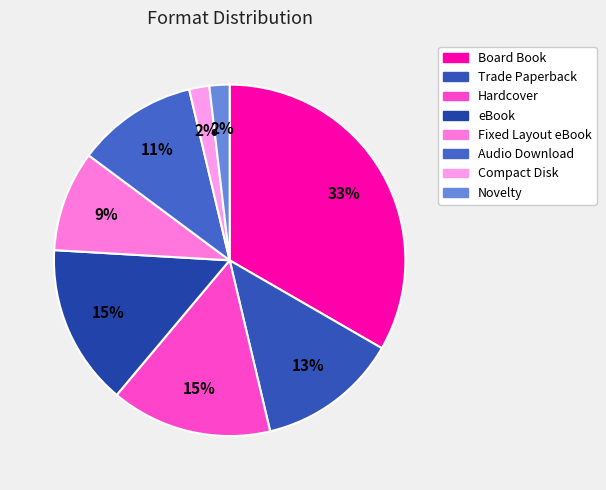

Rank the categories by value from highest to lowest.

Board Book, Hardcover, eBook, Trade Paperback, Audio Download, Fixed Layout eBook, Compact Disk, Novelty